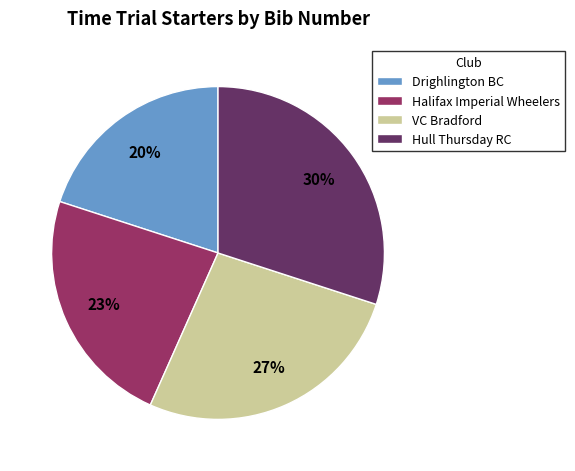

To the nearest percent, what is the average slice percentage?

25%